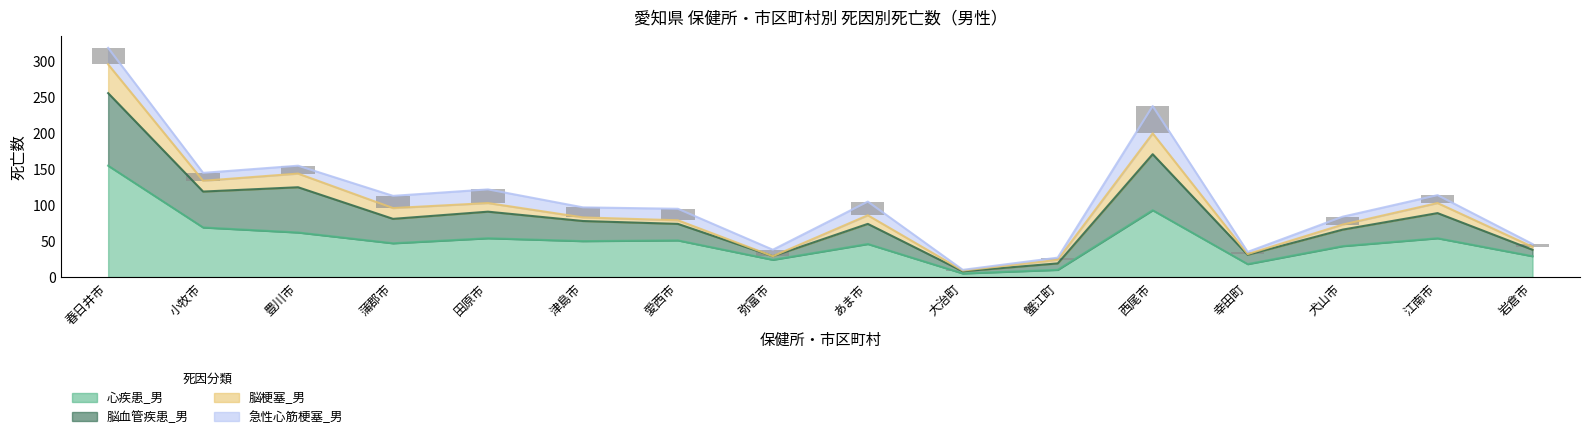

How many groups of bars are there?

16